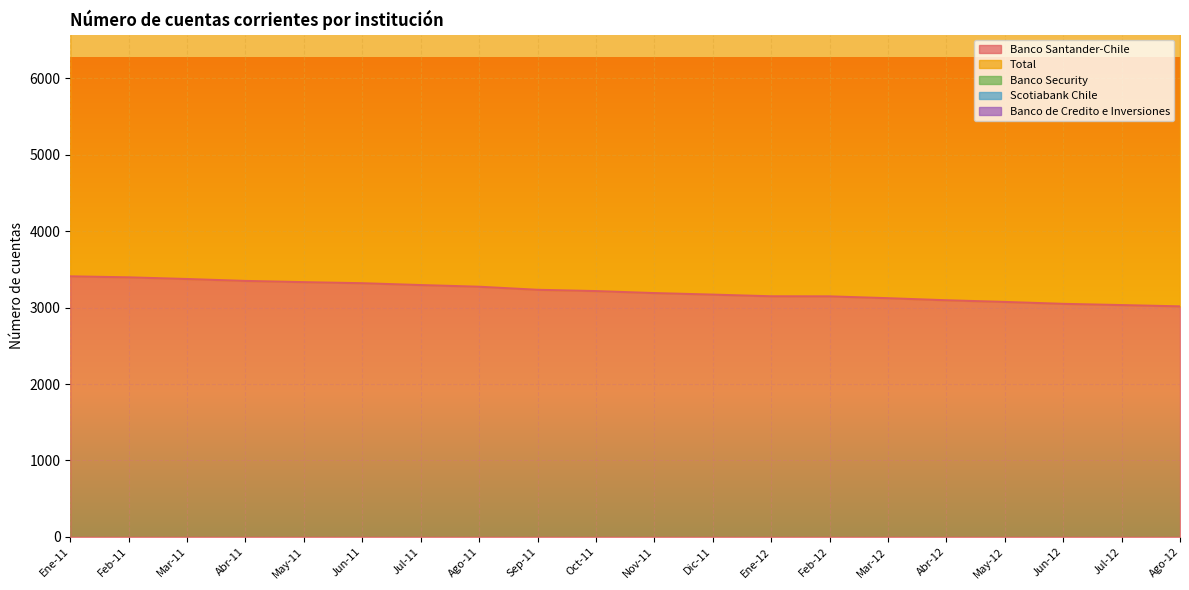

At Abr-11, list the series in order from largest to smallest.

Total, Banco Security, Banco Santander-Chile